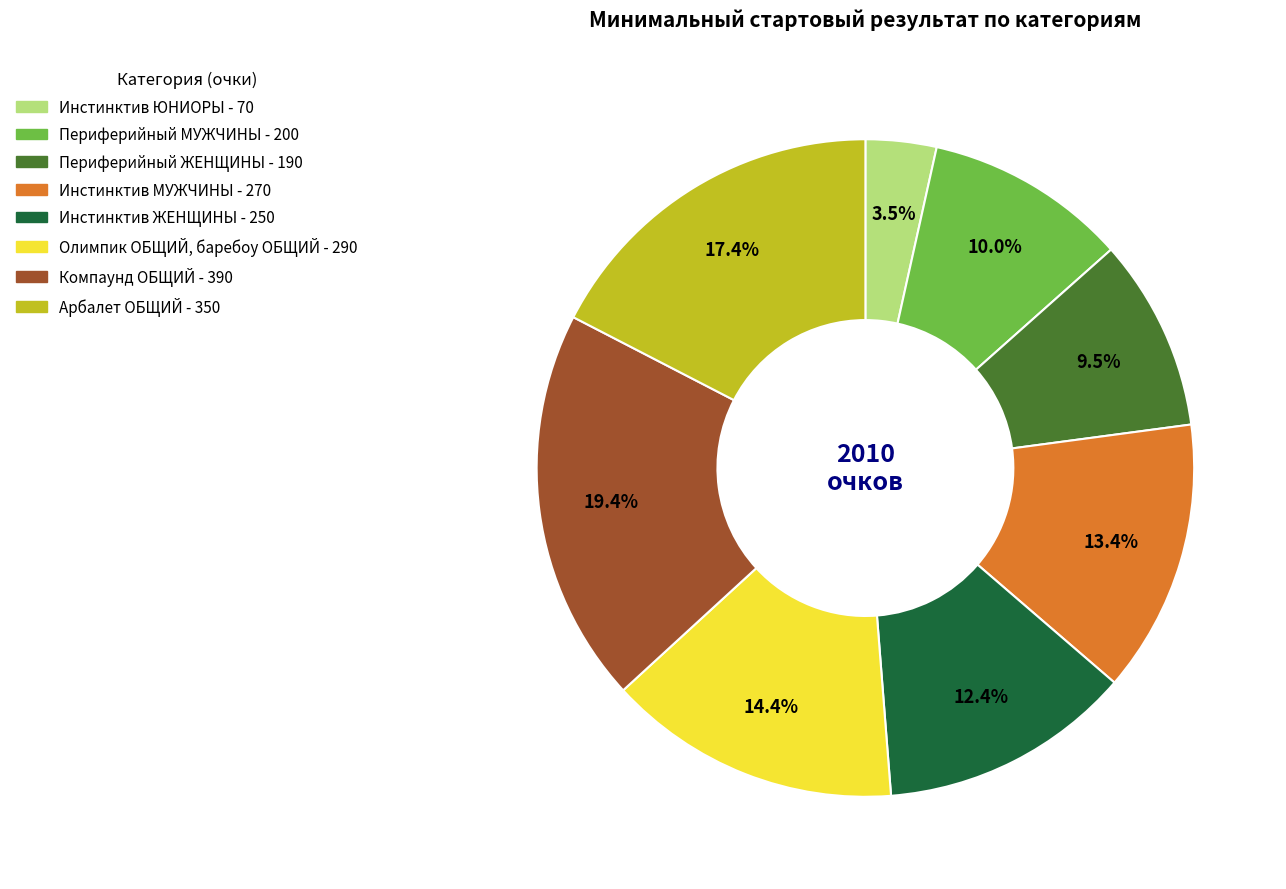

To the nearest percent, what is the difference between the Инстинктив МУЖЧИНЫ and Компаунд ОБЩИЙ slice percentages?

6%